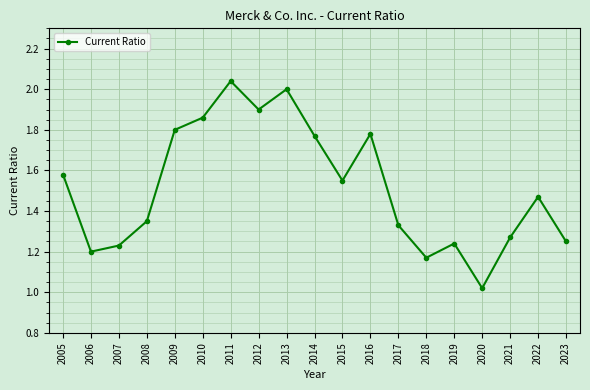

Which label corresponds to the largest value in the chart?

2011